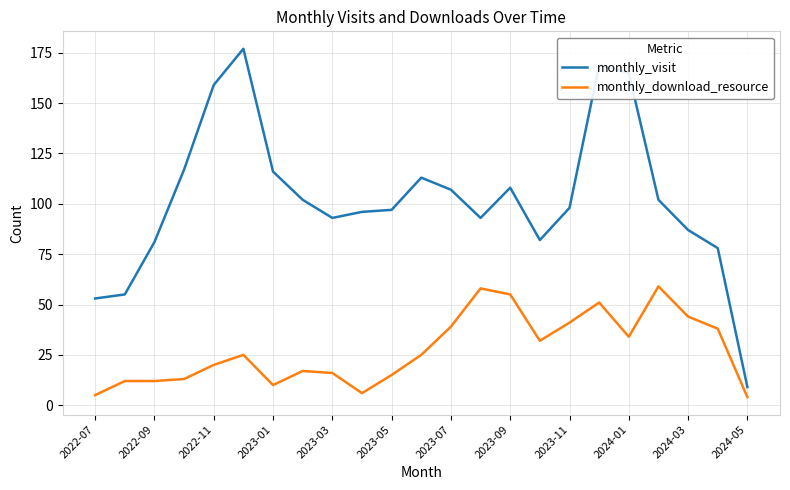

True or false: monthly_download_resource and monthly_visit intersect in this chart.

False